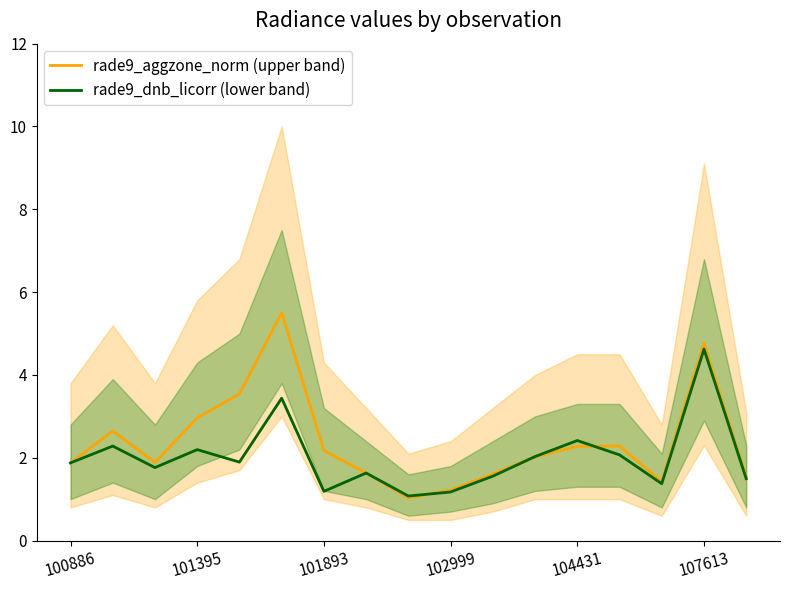

What is the approximate value of rade9_aggzone_norm (upper band) at 101893?

2.2